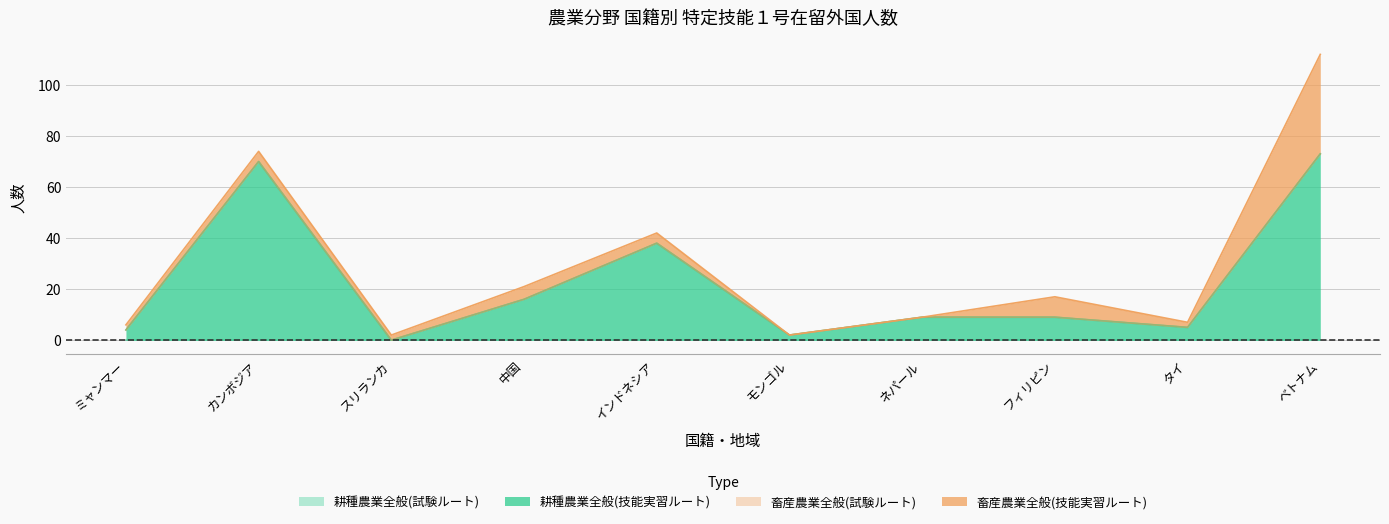

How many lines are shown in the chart?

4